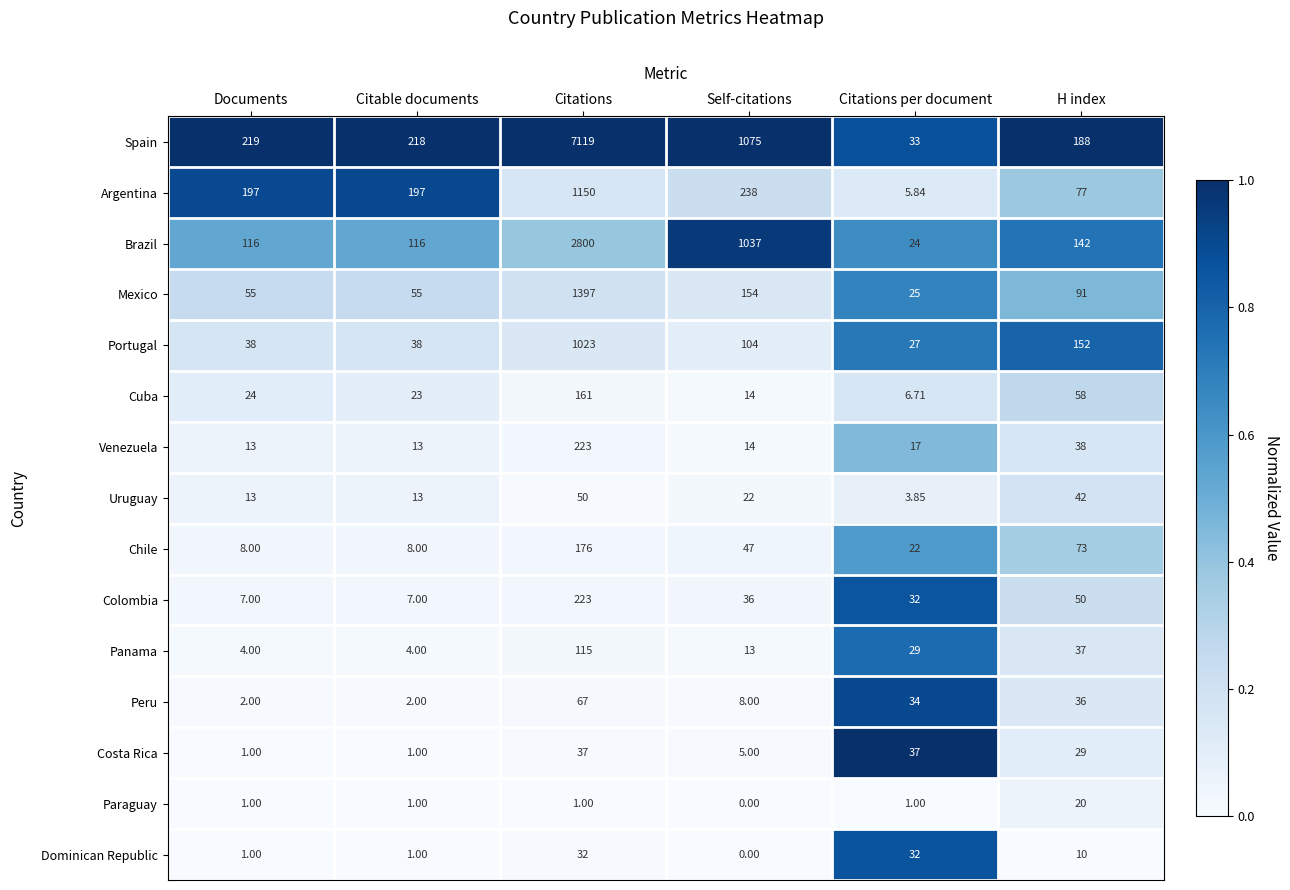

At which label does Costa Rica first exceed 29?

Citations